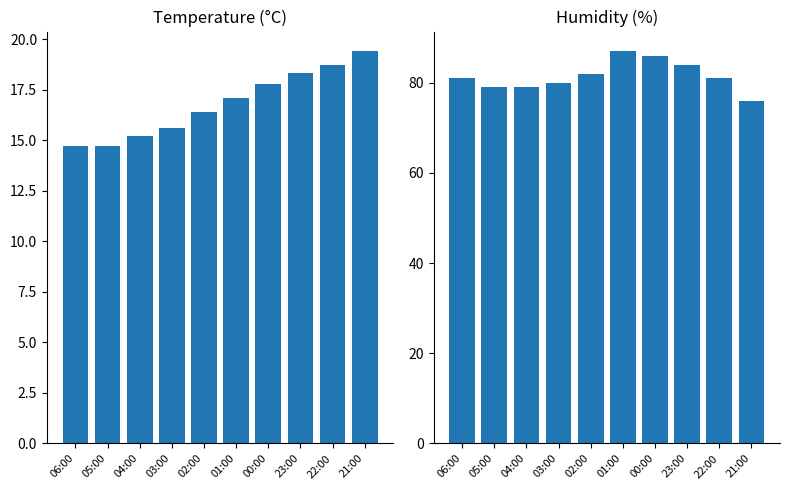

Does the chart contain stacked bars?

No